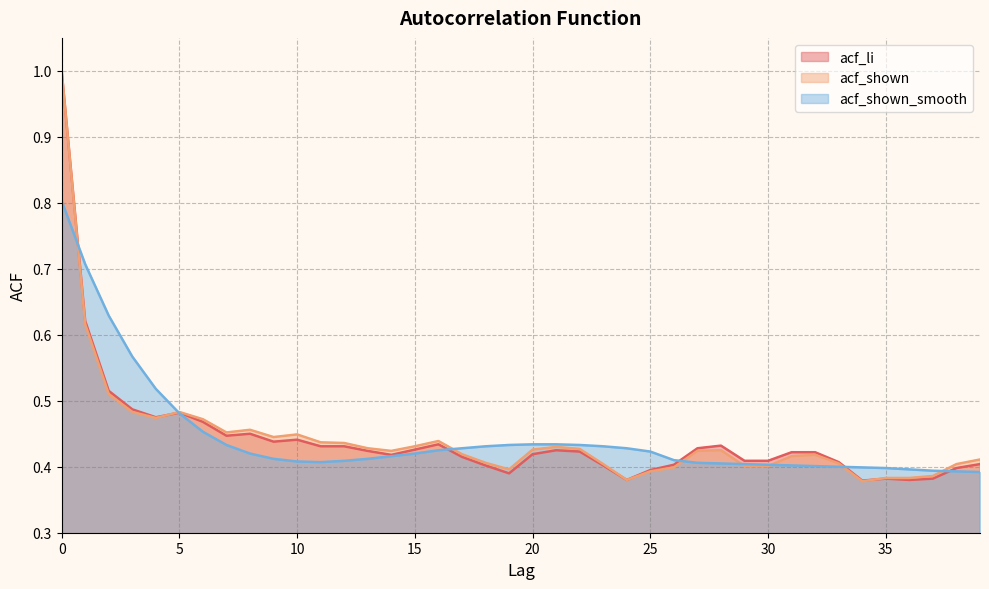

True or false: acf_shown_smooth and acf_li intersect in this chart.

True